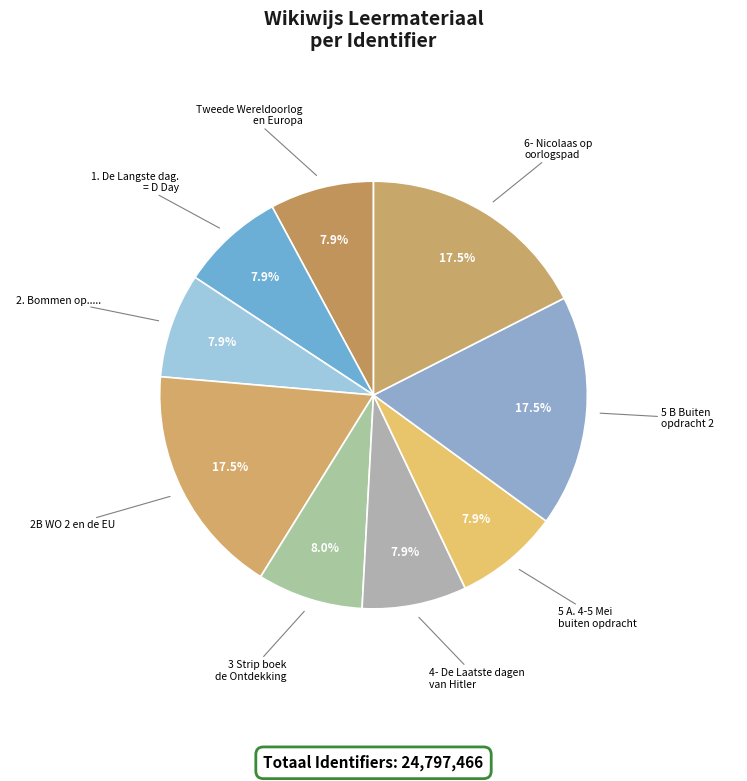

Does 2B WO 2 en de EU account for over 50% of the chart?

No